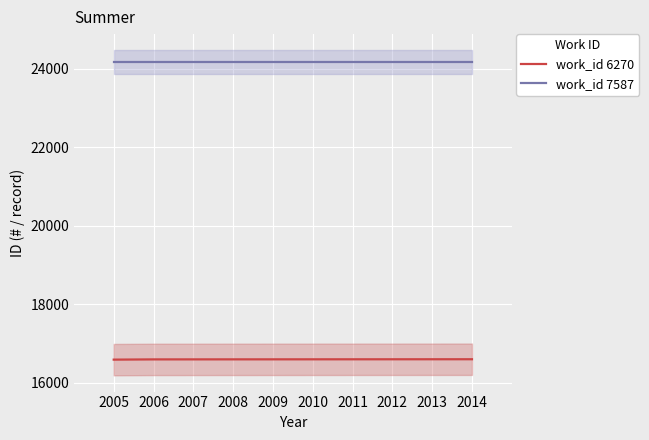

What is the sum of all work_id 7587 values?

72495